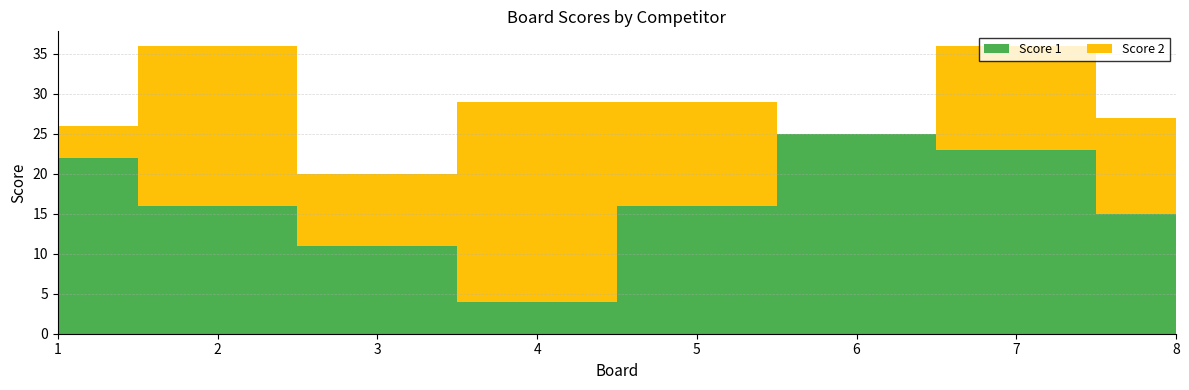

Reading right to left, extract all data points from this chart.

Score 1: 8=15	7=23	6=25	5=16	4=4	3=11	2=16	1=22
Score 2: 8=12	7=13	6=0	5=13	4=25	3=9	2=20	1=4